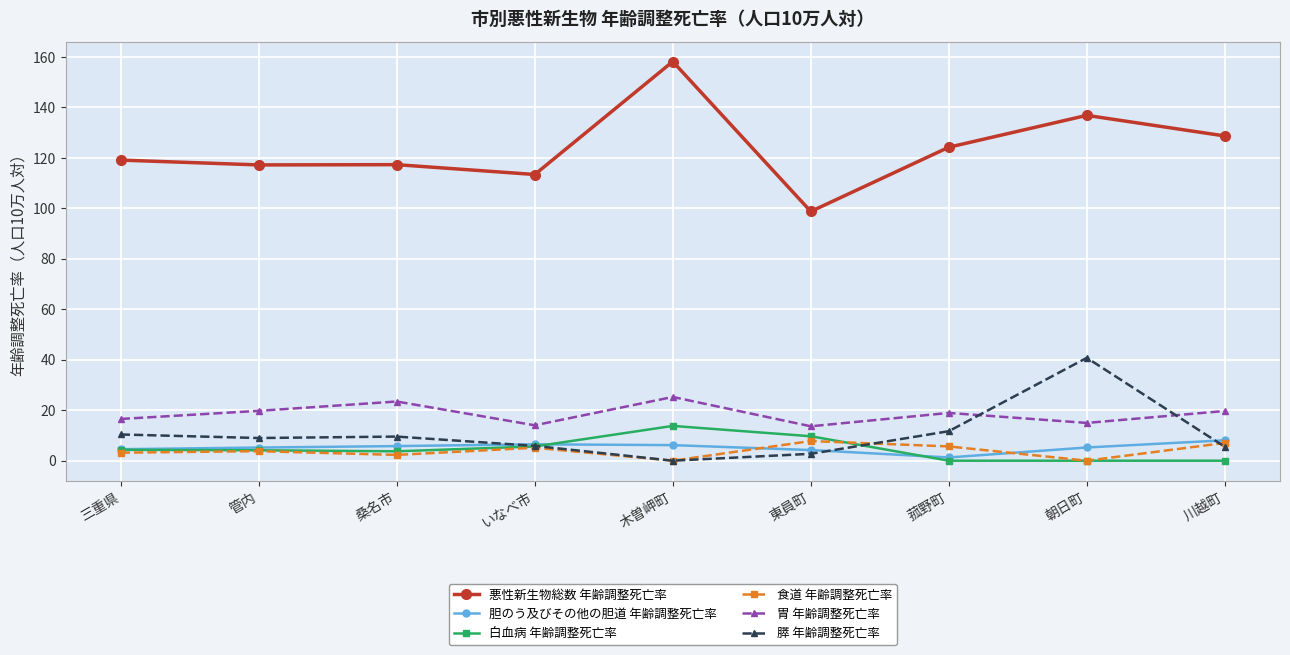

Which series has the largest total across all categories?

悪性新生物総数 年齢調整死亡率